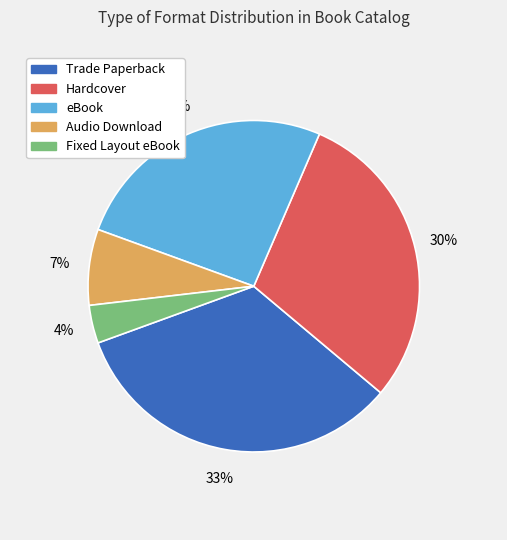

How many slices are in this pie chart?

5